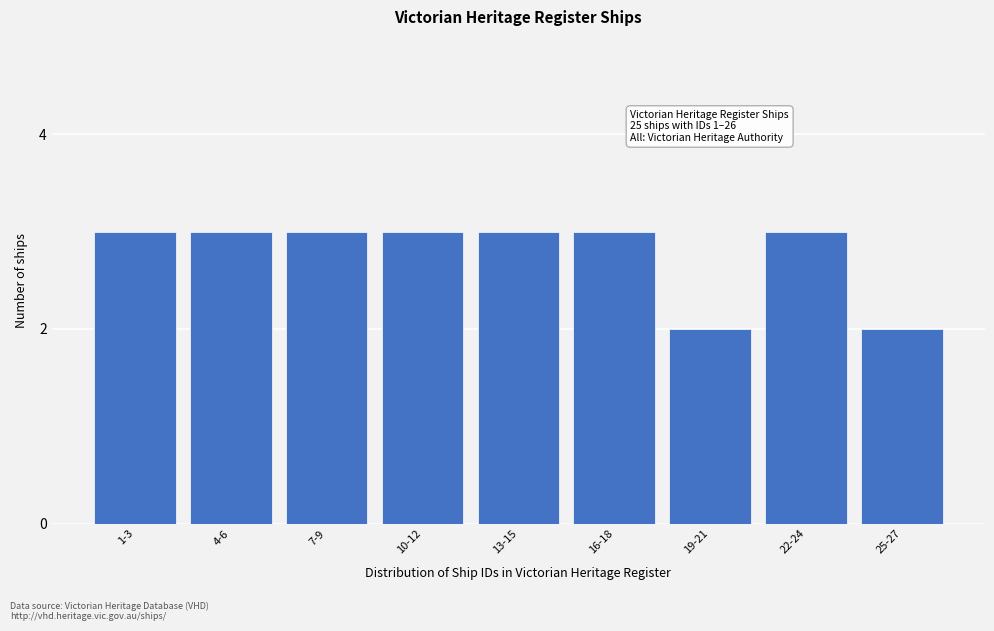

Reading left to right, transcribe all the data shown in this chart.

1-3=3	4-6=3	7-9=3	10-12=3	13-15=3	16-18=3	19-21=2	22-24=3	25-27=2